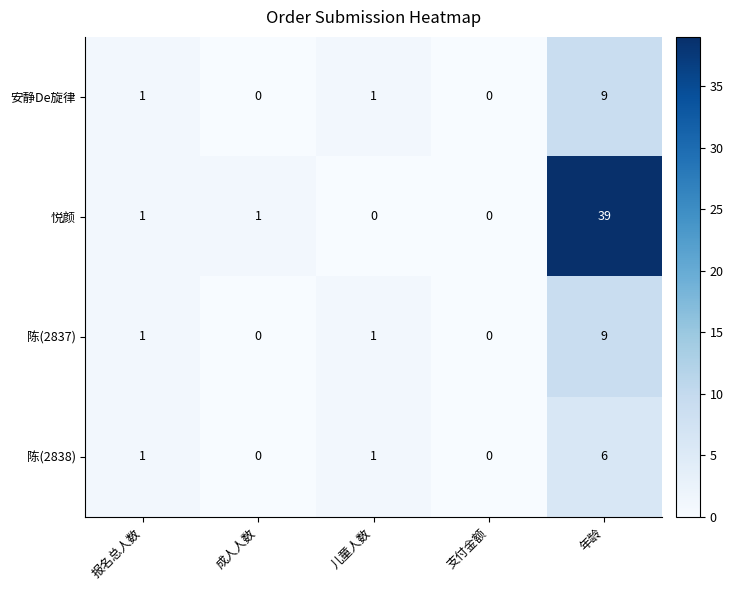

Which series has the widest spread of values?

悦颜